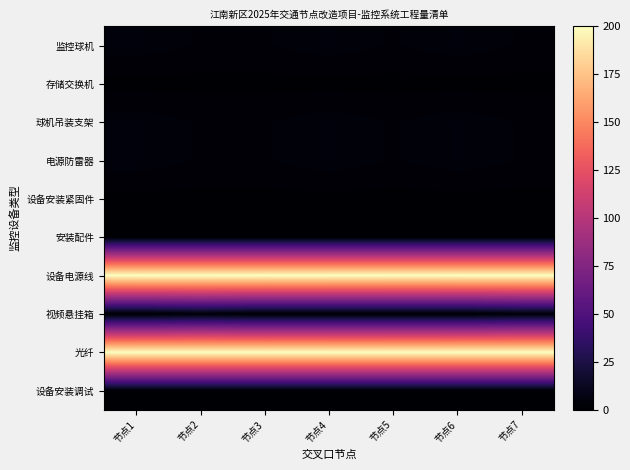

What is the total value across all series at 节点5?

413